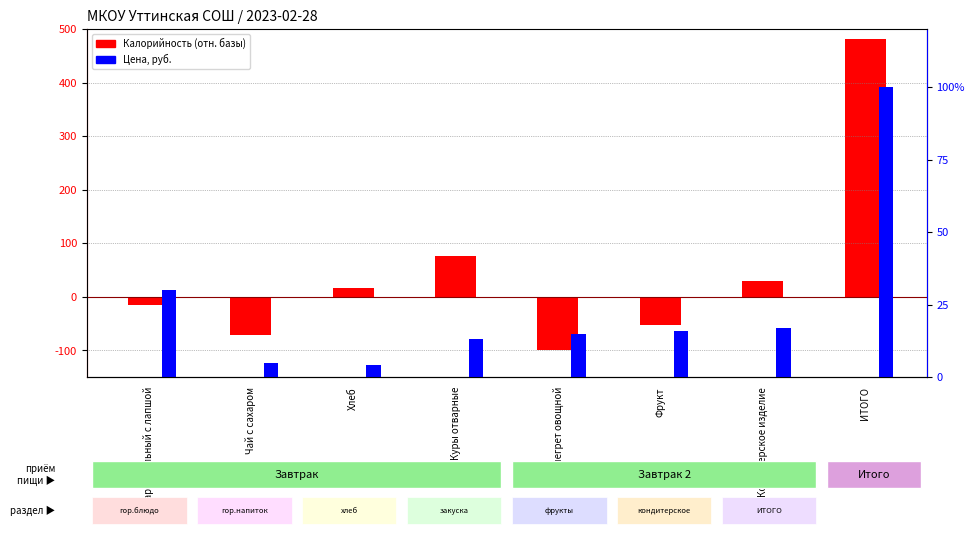

Where does the Цена, руб. series first go above 16?

суп картофельный с лапшой